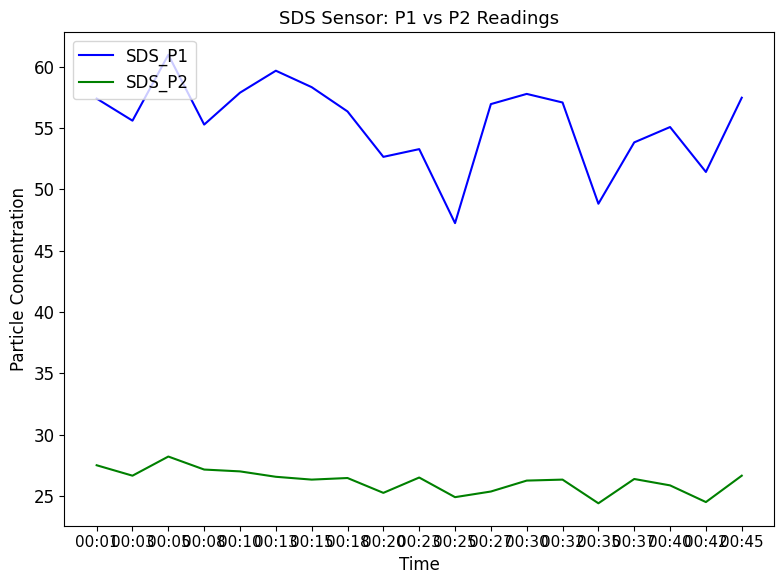

What is the smallest value displayed?

24.4